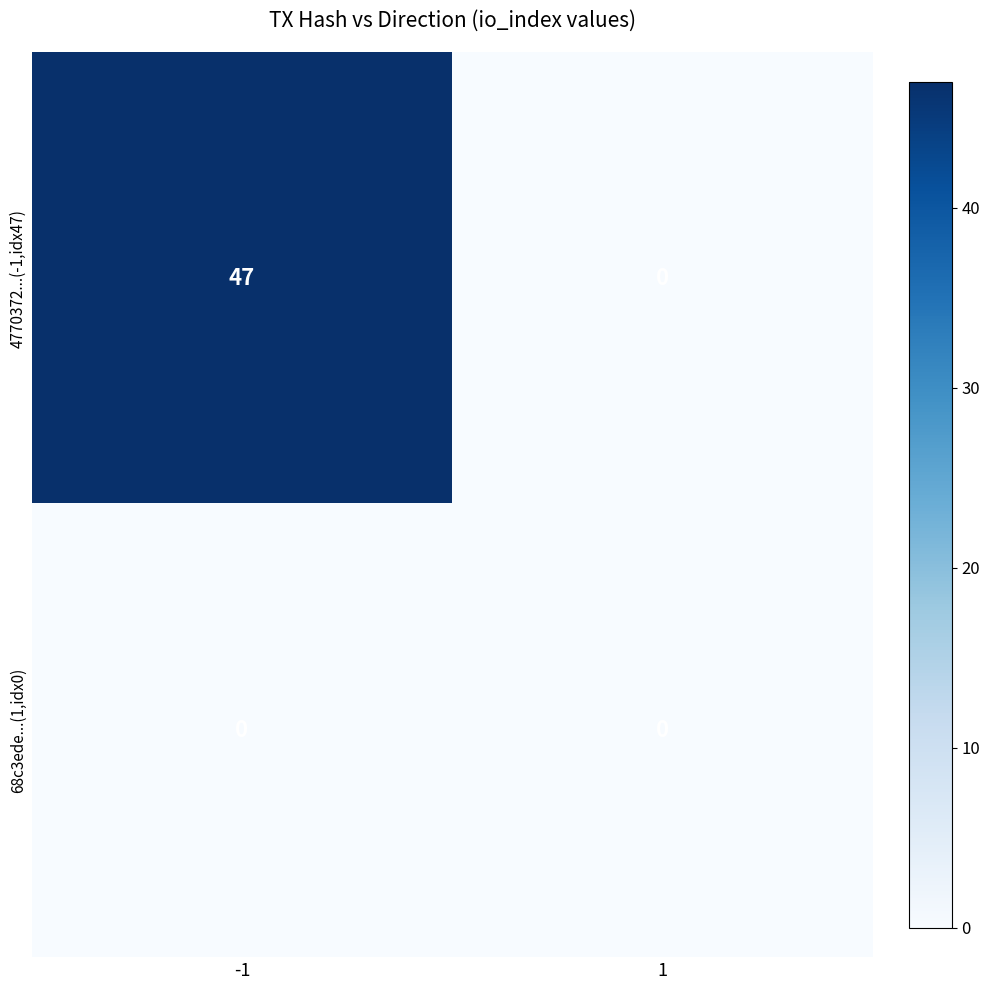

The 4770372...(-1,idx47) series shows -26 at 1. True or false?

False